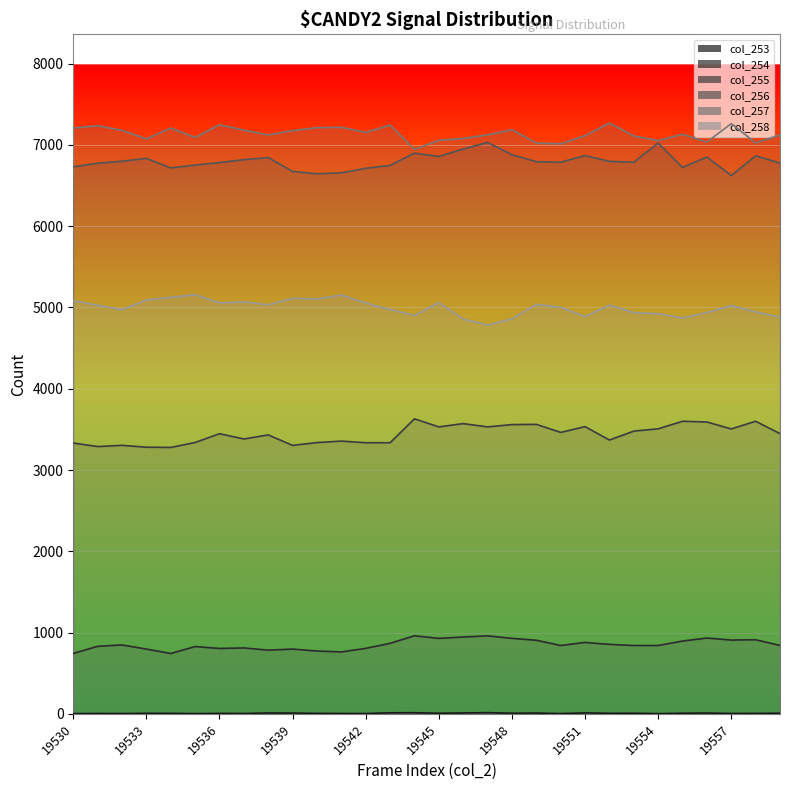

Reading left to right, transcribe all the data shown in this chart.

col_253: 19530=3	19531=5	19532=4	19533=7	19534=7	19535=3	19536=6	19537=5	19538=11	19539=10	19540=6	19541=5	19542=4	19543=13	19544=14	19545=8	19546=11	19547=15	19548=8	19549=10	19550=4	19551=12	19552=7	19553=8	19554=3	19555=8	19556=10	19557=5	19558=6	19559=8
col_254: 19530=744	19531=831	19532=848	19533=797	19534=743	19535=828	19536=805	19537=811	19538=784	19539=797	19540=773	19541=762	19542=806	19543=868	19544=961	19545=929	19546=946	19547=960	19548=929	19549=906	19550=841	19551=879	19552=855	19553=841	19554=841	19555=896	19556=933	19557=908	19558=912	19559=842
col_255: 19530=3332	19531=3289	19532=3304	19533=3281	19534=3278	19535=3339	19536=3447	19537=3382	19538=3432	19539=3303	19540=3338	19541=3356	19542=3336	19543=3336	19544=3630	19545=3531	19546=3571	19547=3531	19548=3559	19549=3562	19550=3463	19551=3534	19552=3369	19553=3479	19554=3507	19555=3600	19556=3591	19557=3506	19558=3600	19559=3448
col_256: 19530=6731	19531=6775	19532=6799	19533=6835	19534=6717	19535=6752	19536=6783	19537=6819	19538=6844	19539=6674	19540=6645	19541=6657	19542=6712	19543=6748	19544=6899	19545=6858	19546=6950	19547=7031	19548=6880	19549=6794	19550=6787	19551=6869	19552=6798	19553=6787	19554=7022	19555=6723	19556=6851	19557=6623	19558=6865	19559=6777
col_257: 19530=7208	19531=7236	19532=7180	19533=7074	19534=7208	19535=7092	19536=7248	19537=7182	19538=7123	19539=7176	19540=7213	19541=7216	19542=7155	19543=7245	19544=6945	19545=7057	19546=7080	19547=7124	19548=7188	19549=7023	19550=7015	19551=7114	19552=7270	19553=7110	19554=7053	19555=7132	19556=7036	19557=7262	19558=7025	19559=7123
col_258: 19530=5083	19531=5028	19532=4973	19533=5093	19534=5125	19535=5158	19536=5056	19537=5069	19538=5033	19539=5113	19540=5105	19541=5153	19542=5056	19543=4975	19544=4902	19545=5060	19546=4858	19547=4784	19548=4861	19549=5038	19550=5003	19551=4888	19552=5029	19553=4936	19554=4924	19555=4872	19556=4938	19557=5024	19558=4946	19559=4881